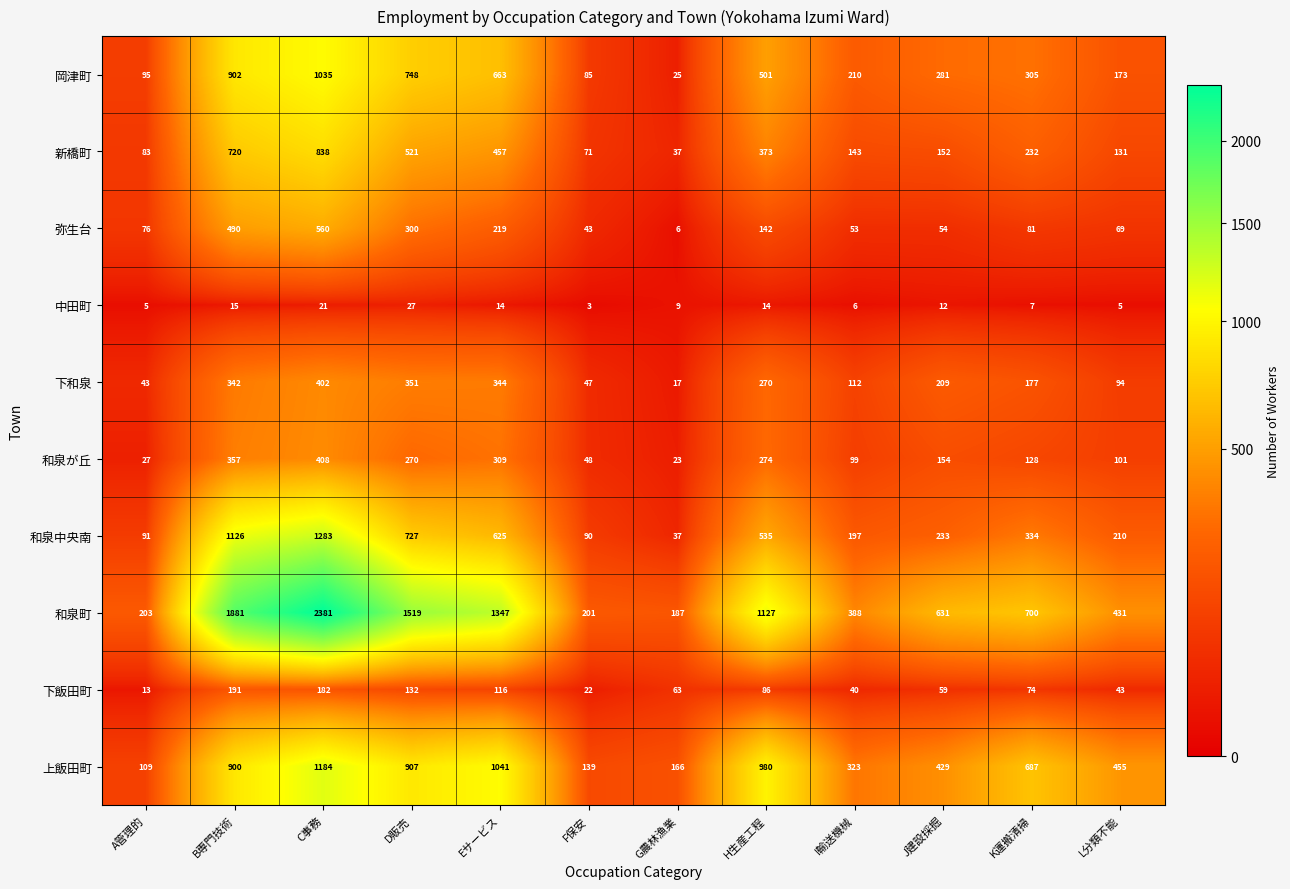

Read the 和泉中央南 value at F保安, to the nearest 10.

90